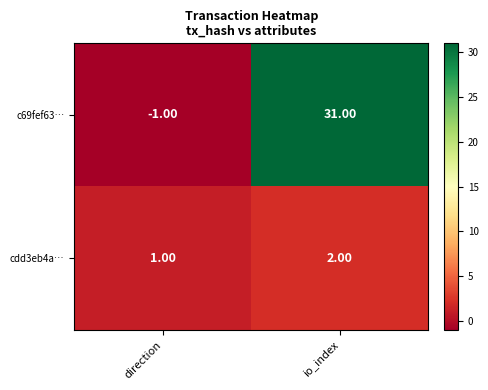

What is the difference between the maximum and minimum values in the c69fef63… series?

32